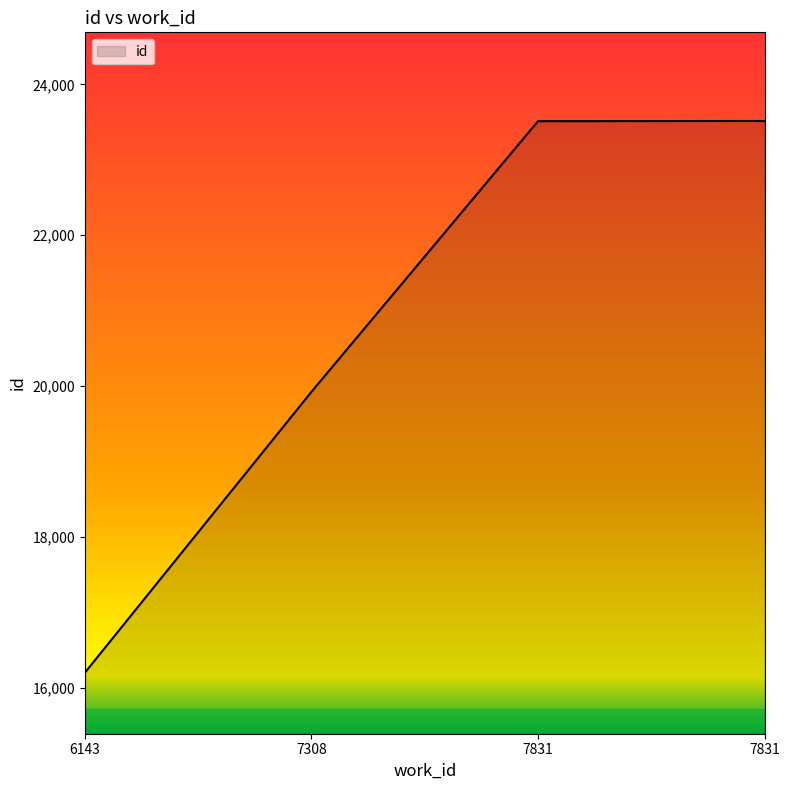

Reading right to left, extract all data points from this chart.

7831=23516	7831=23514	7308=19924	6143=16199